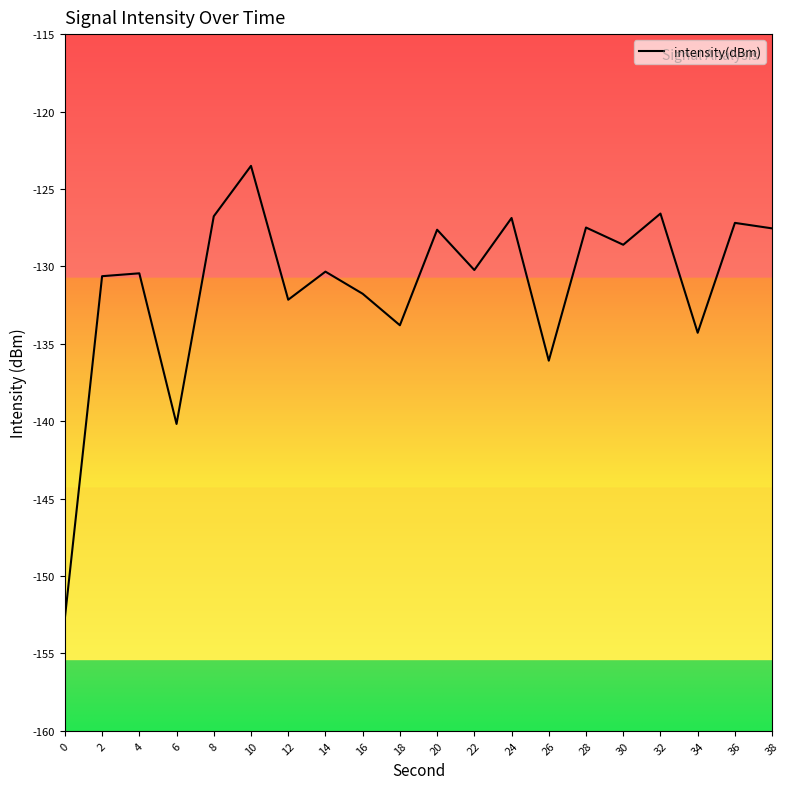

What is the maximum value shown in the chart?

-123.5